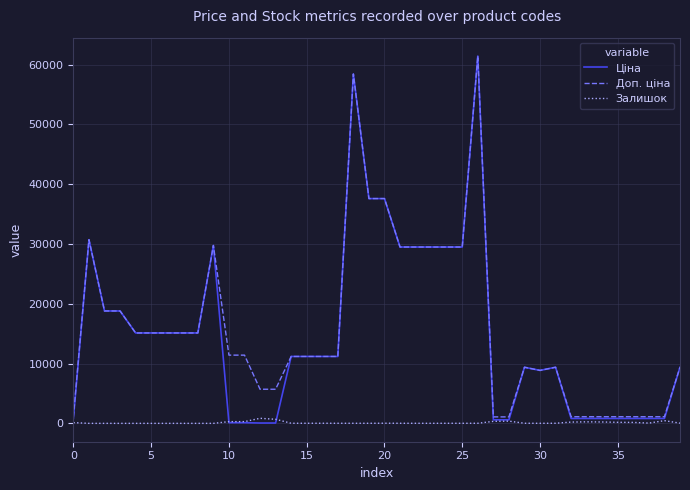

What is the average value of the Доп. ціна series?

16079.8